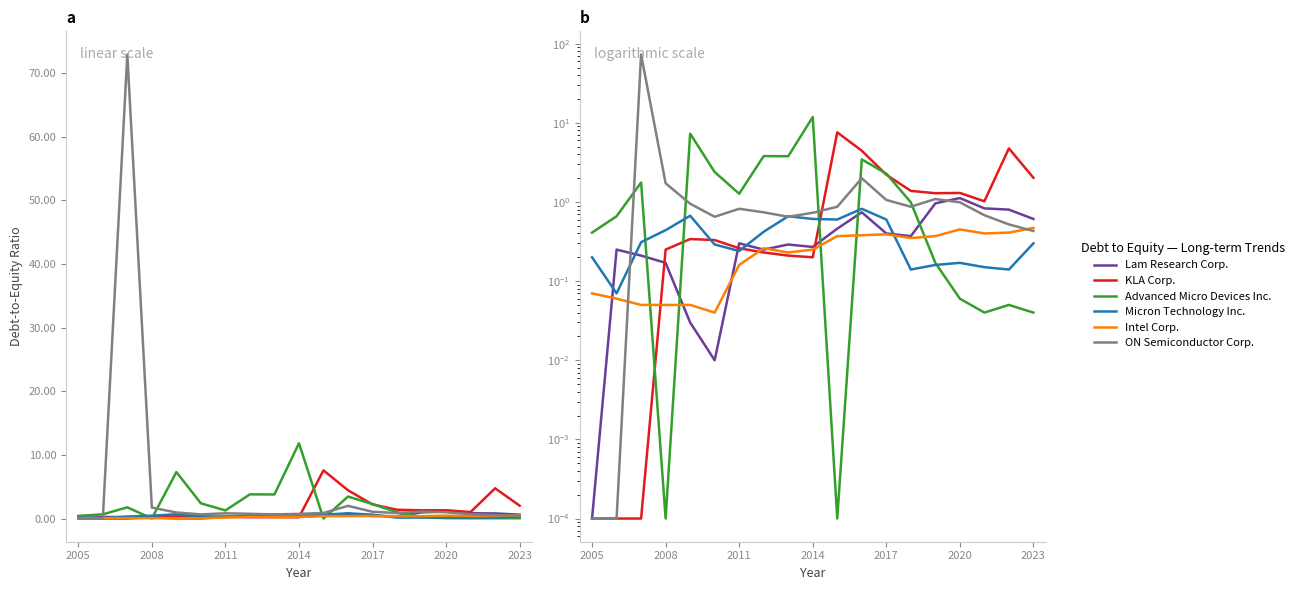

Which series has the largest total across all categories?

ON Semiconductor Corp.